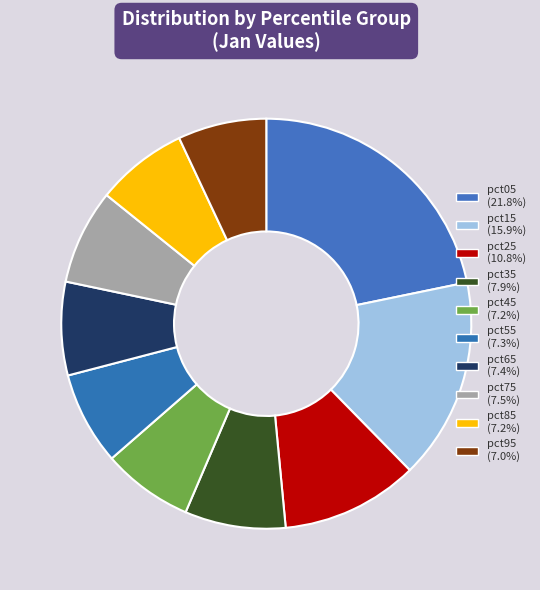

What is the ratio of the value at pct25 to the value at pct55?

1.5